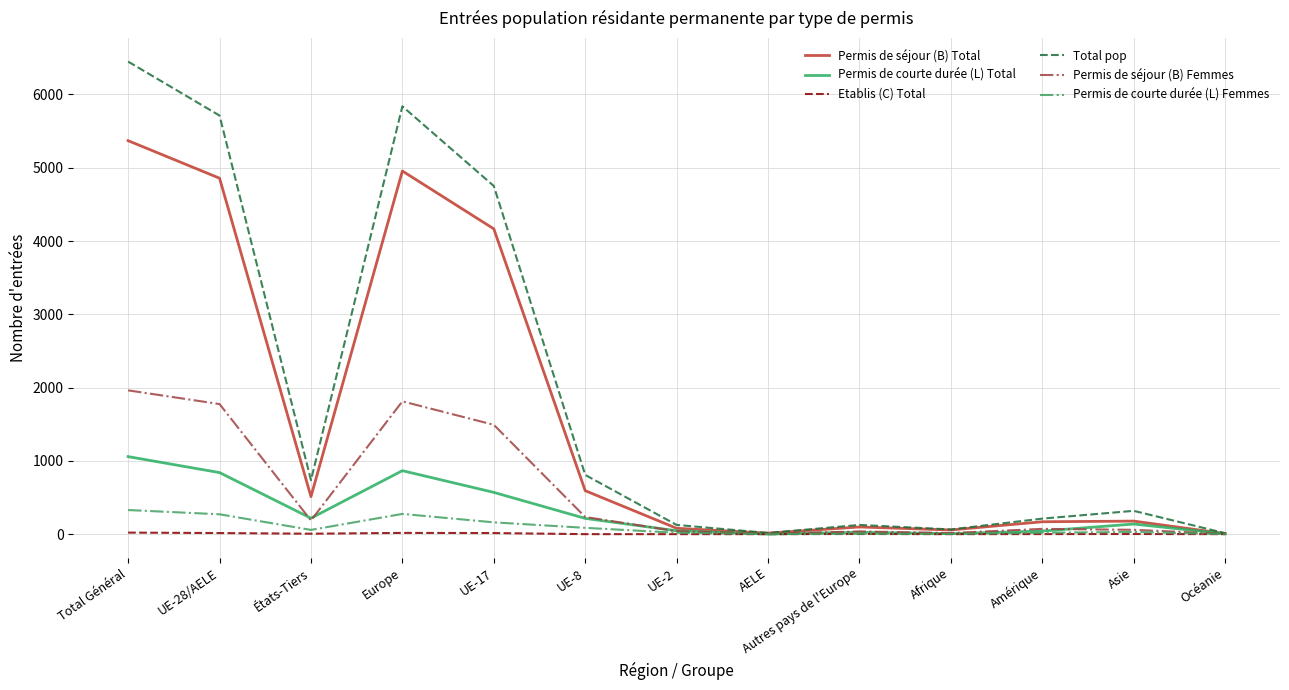

Where is Permis de séjour (B) Femmes nearest to the value 983?

UE-17